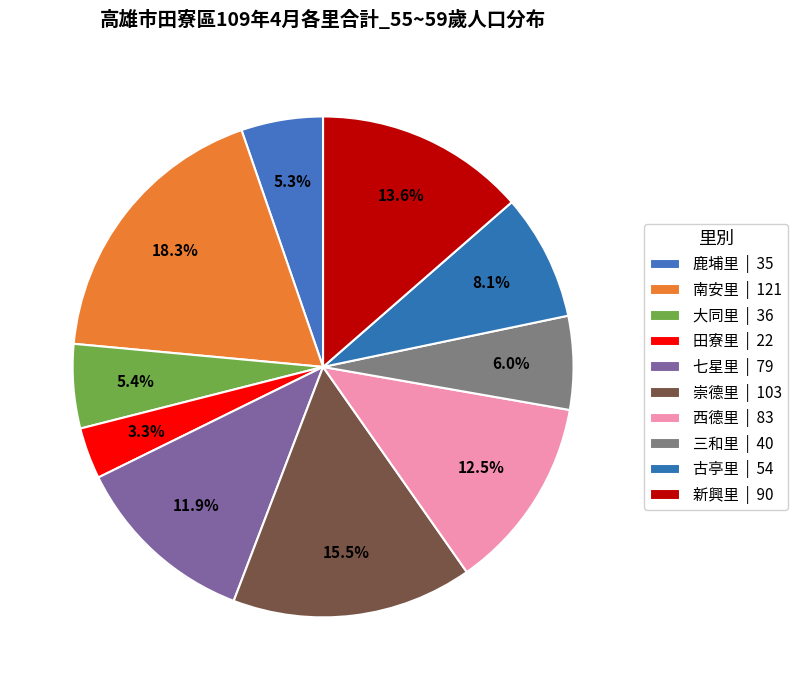

True or false: 新興里 accounts for 14% of the total.

True